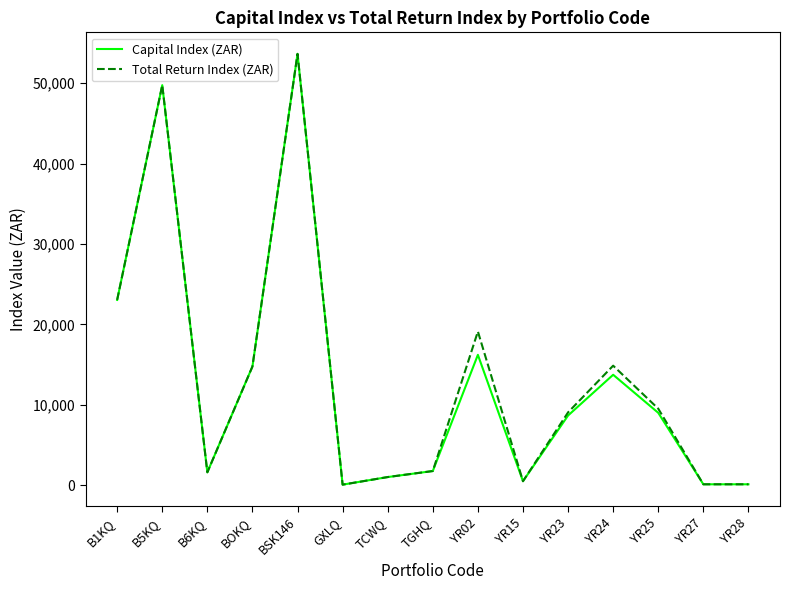

The value of Total Return Index (ZAR) at YR25 is 5129.4. True or false?

False